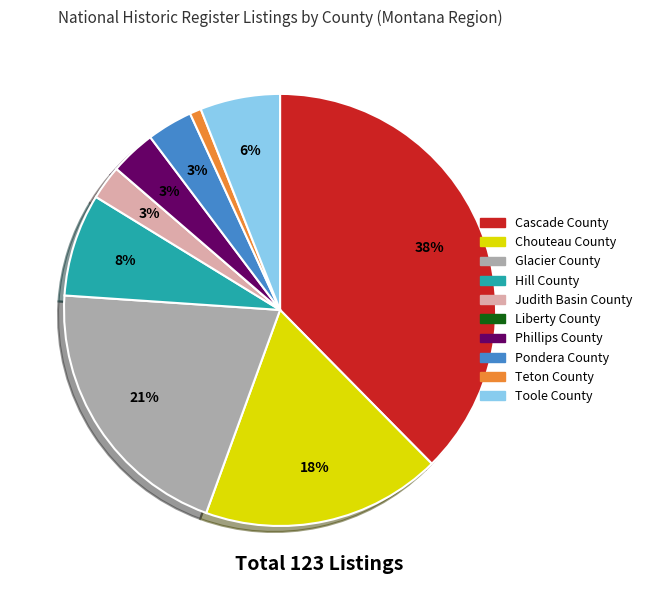

To the nearest percent, what is the combined percentage of Teton County and Phillips County?

4%